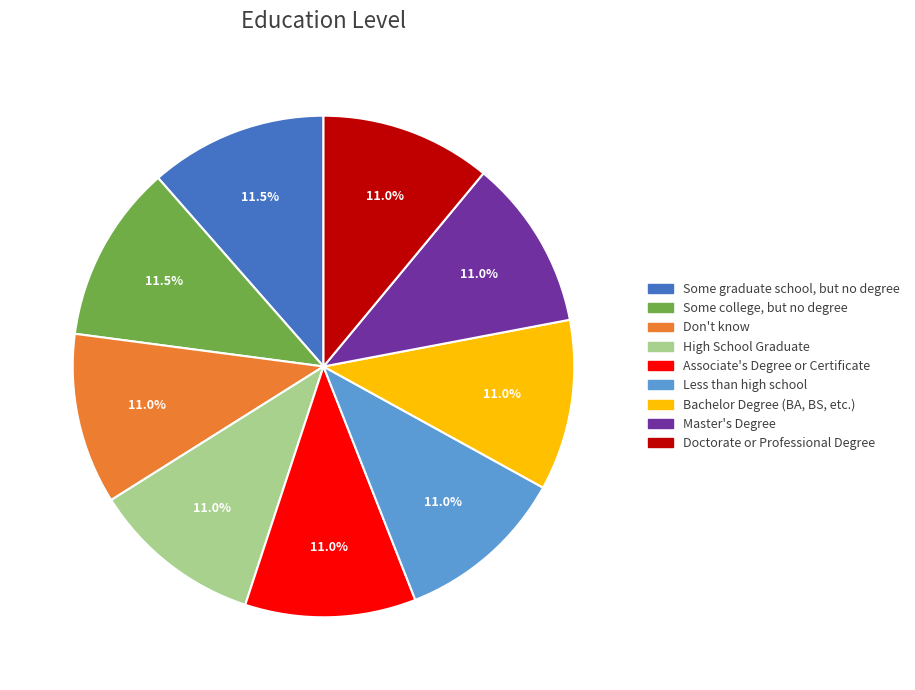

Is Doctorate or Professional Degree the majority of the pie?

No